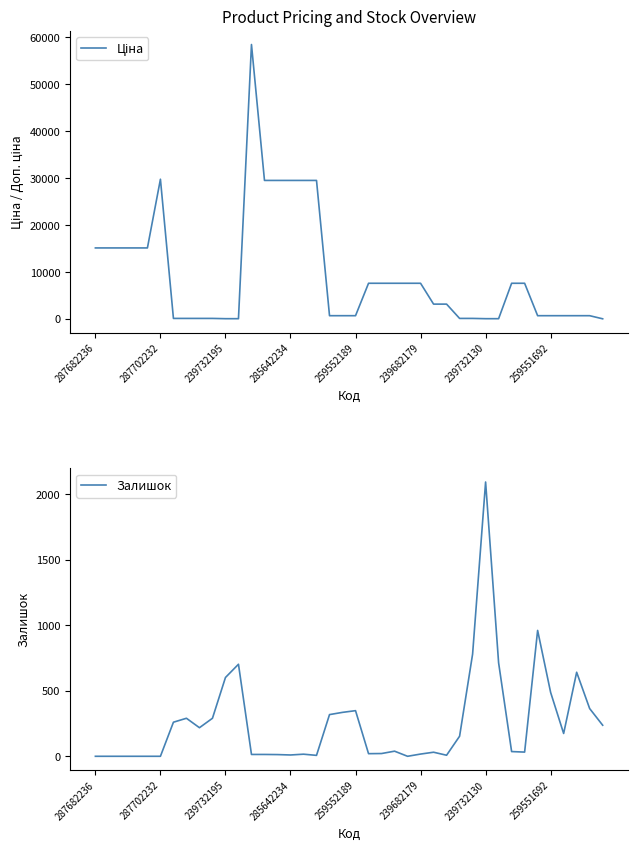

How many lines are shown in the chart?

2